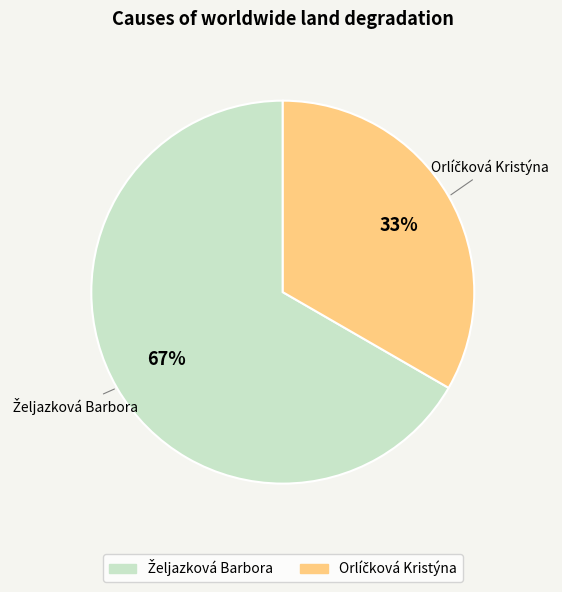

To the nearest percent, what is the average slice percentage?

50%